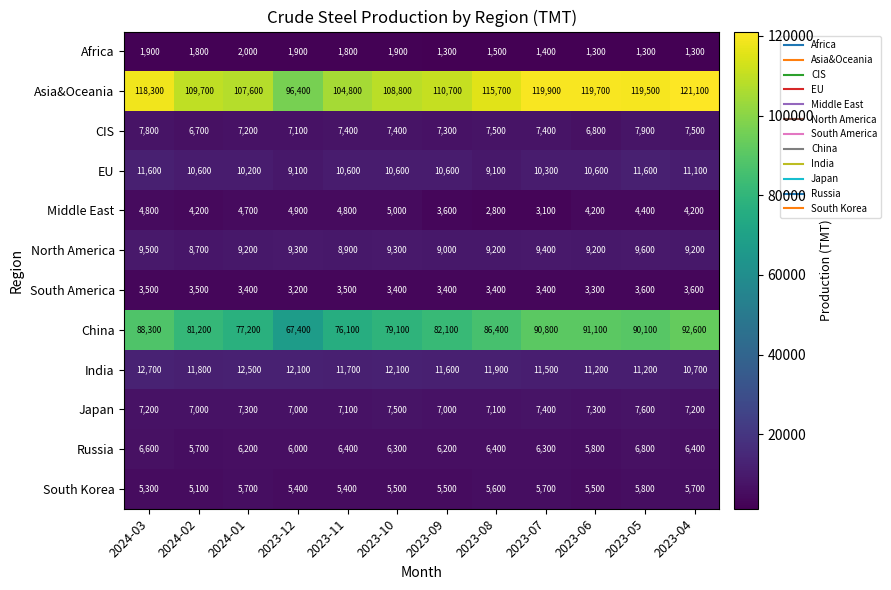

What is the minimum value shown in the chart?

1300